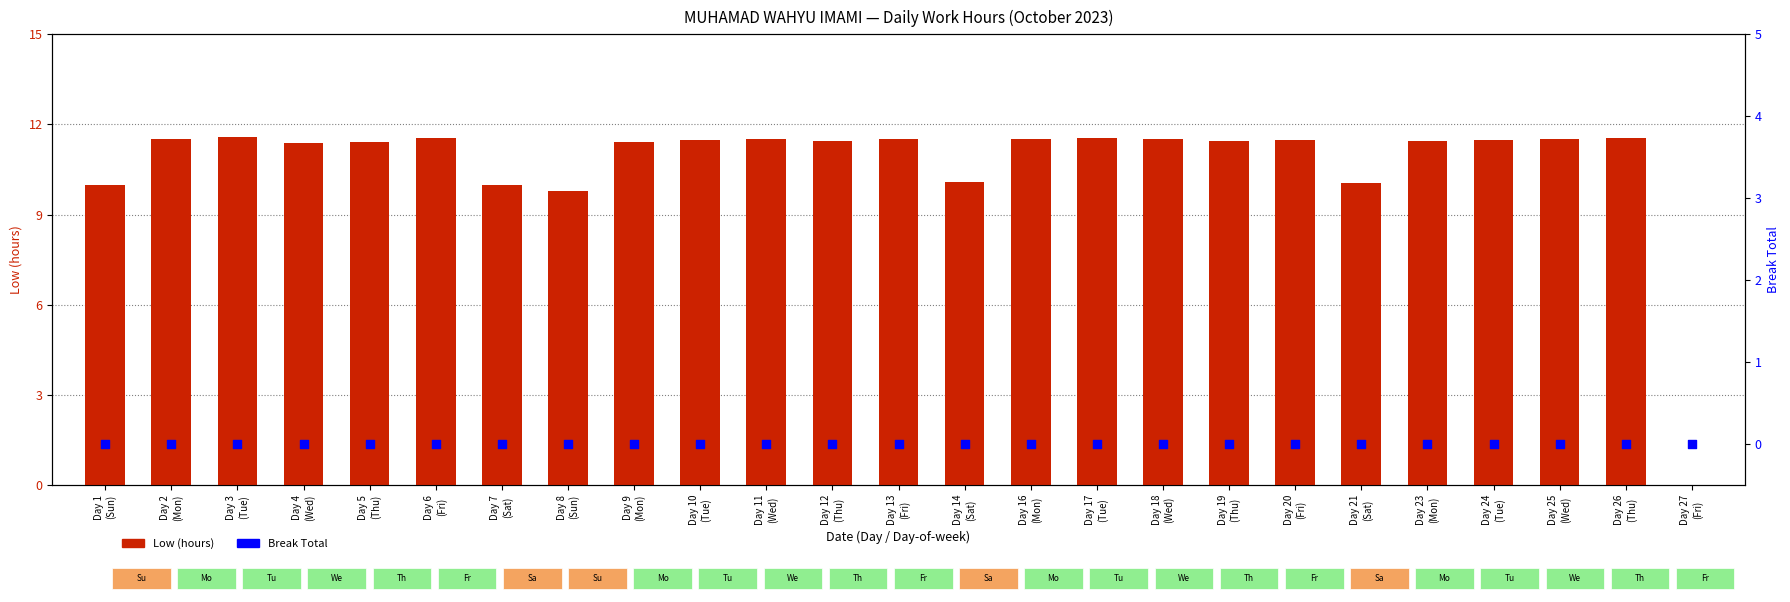

Which series has the largest Y range (max minus min)?

Low (hours)